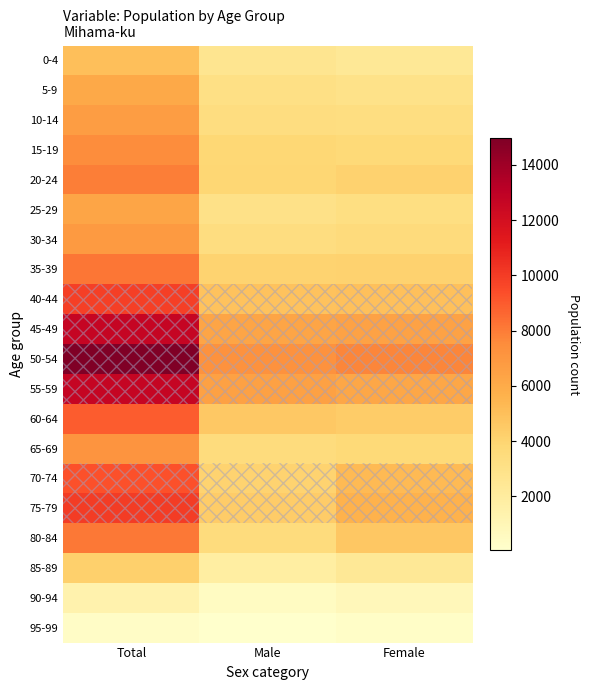

Which series has the largest total across all categories?

50-54